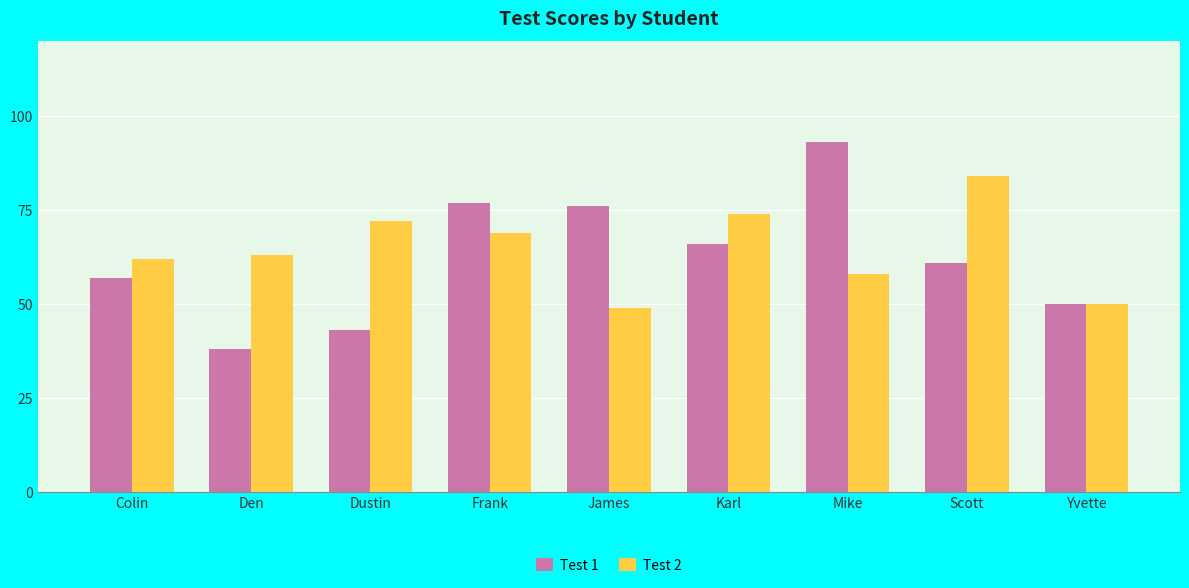

What is the difference between the Test 2 values at James and Den?

14